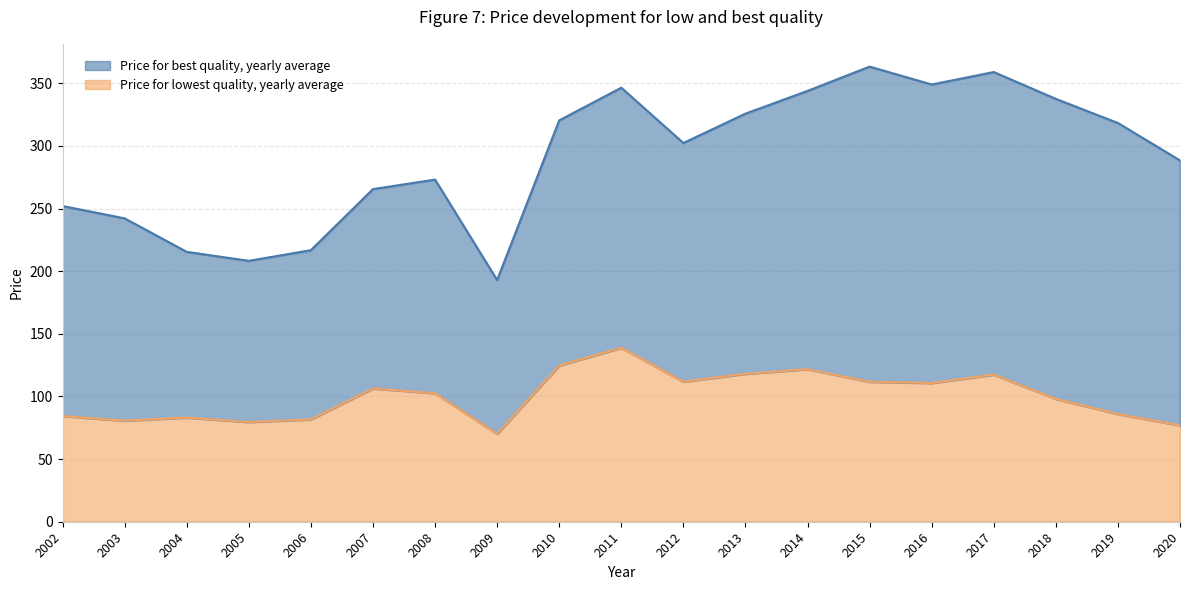

The chart shows a value of 117.5 at 2017. True or false?

True